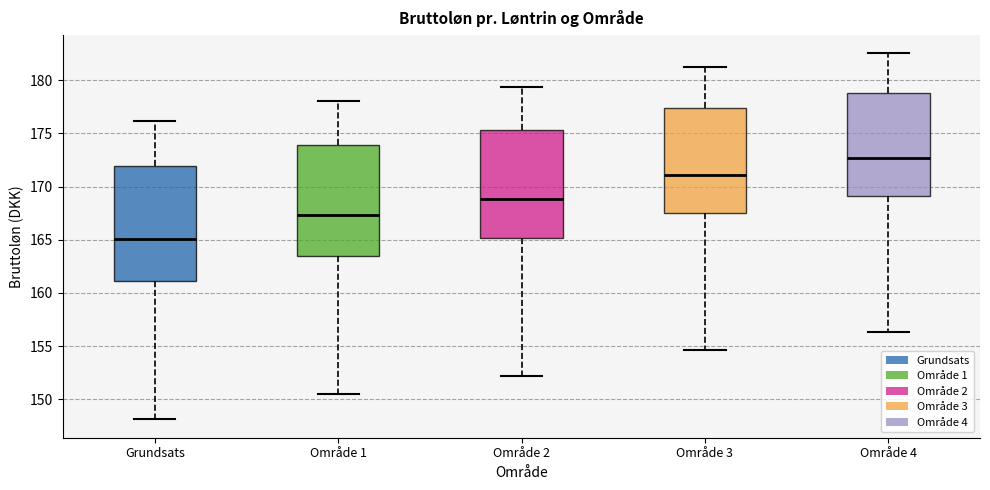

Which box has the lowest median line?

Grundsats